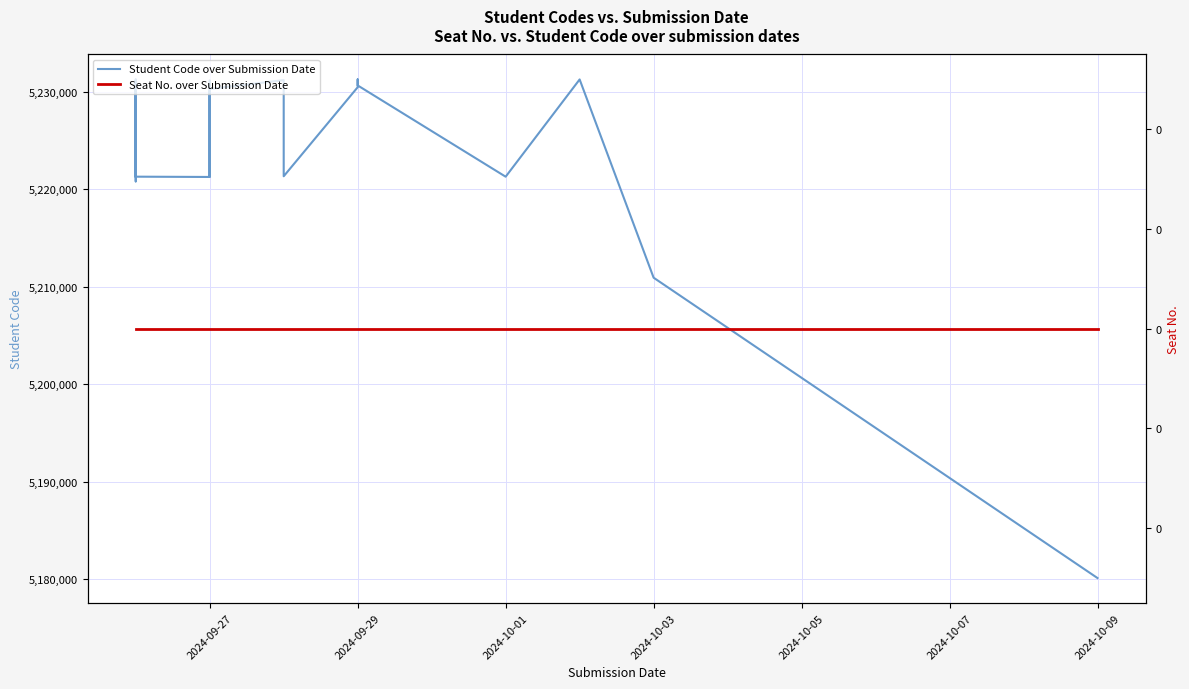

Count the number of data series in this chart.

2